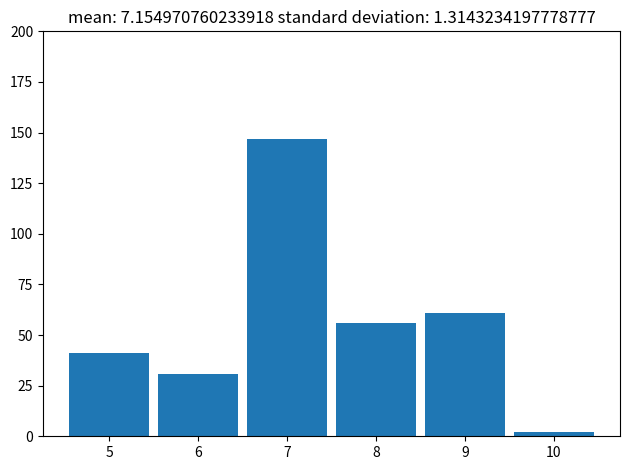

Which range on the x-axis has the tallest bar?

6.5 to 7.5